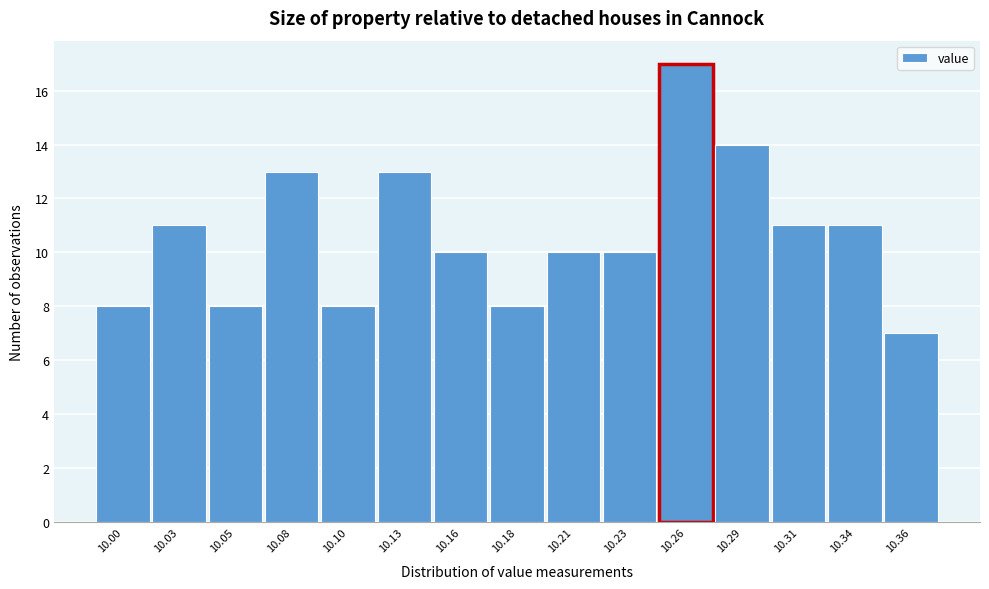

Reading left to right, what are all the values shown in this chart?

10.00=8	10.03=11	10.05=8	10.08=13	10.10=8	10.13=13	10.16=10	10.18=8	10.21=10	10.23=10	10.26=17	10.29=14	10.31=11	10.34=11	10.36=7